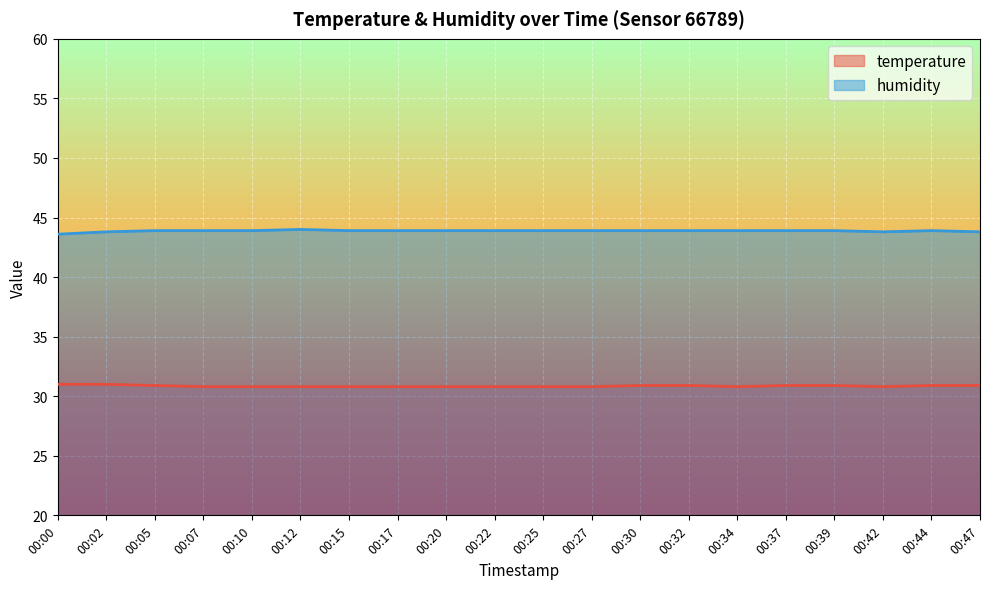

Reading left to right, what are all the values shown in this chart?

temperature: 31.0	31.0	30.9	30.8	30.8	30.8	30.8	30.8	30.8	30.8	30.8	30.8	30.9	30.9	30.8	30.9	30.9	30.8	30.9	30.9
humidity: 43.6	43.8	43.9	43.9	43.9	44.0	43.9	43.9	43.9	43.9	43.9	43.9	43.9	43.9	43.9	43.9	43.9	43.8	43.9	43.8